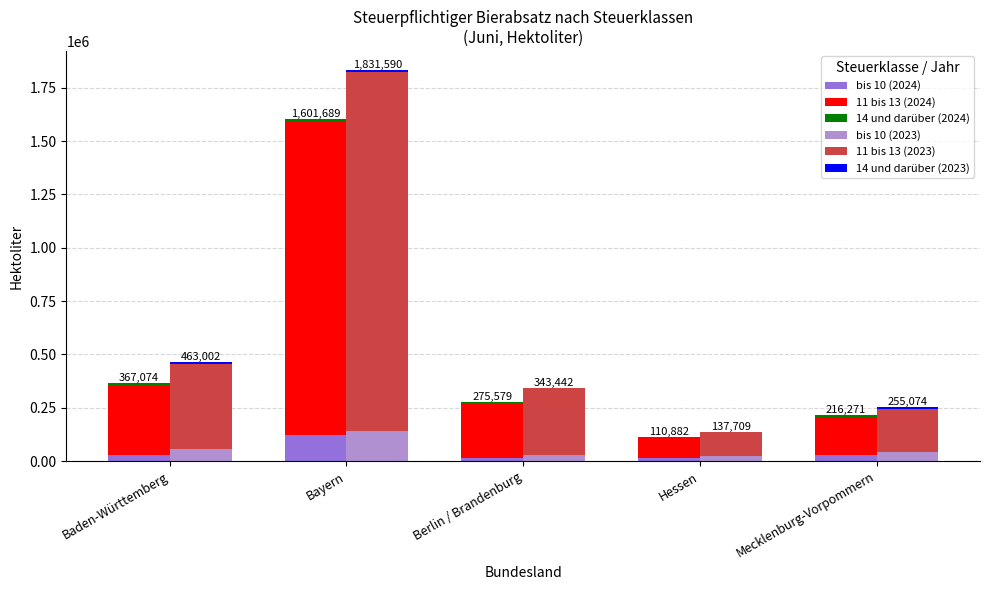

Which series changed the most between Baden-Württemberg and Hessen?

11 bis 13 (2023)